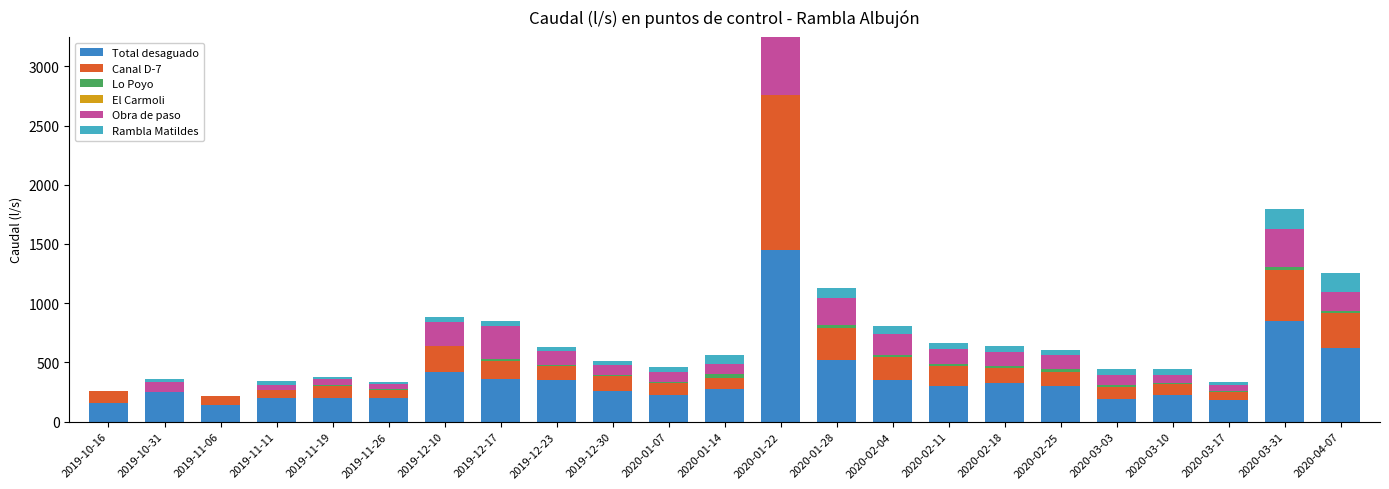

What is the maximum value for Total desaguado?

1449.4